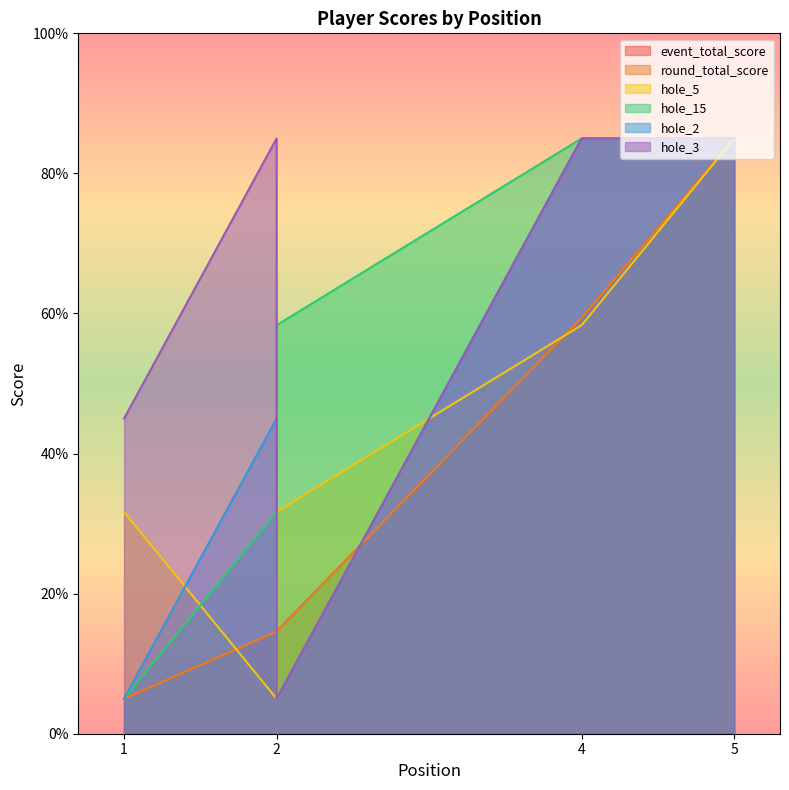

Where does the round_total_score series first go above 14?

2